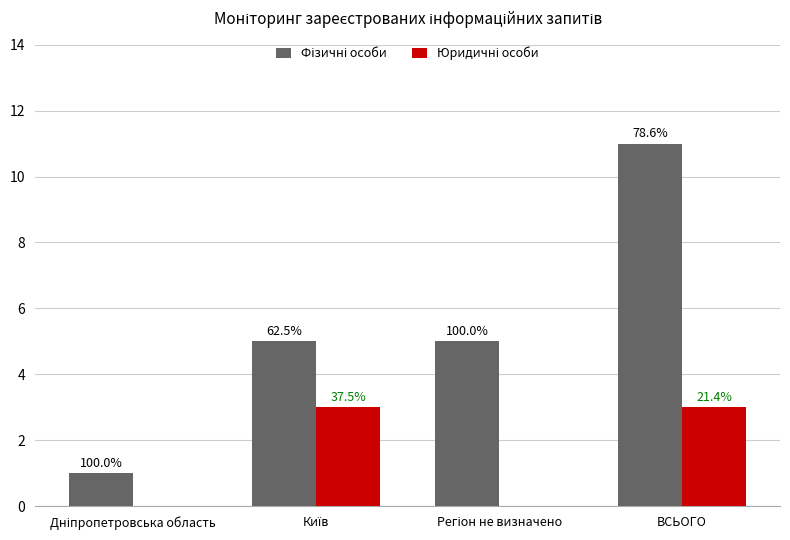

How many groups of bars are there?

4